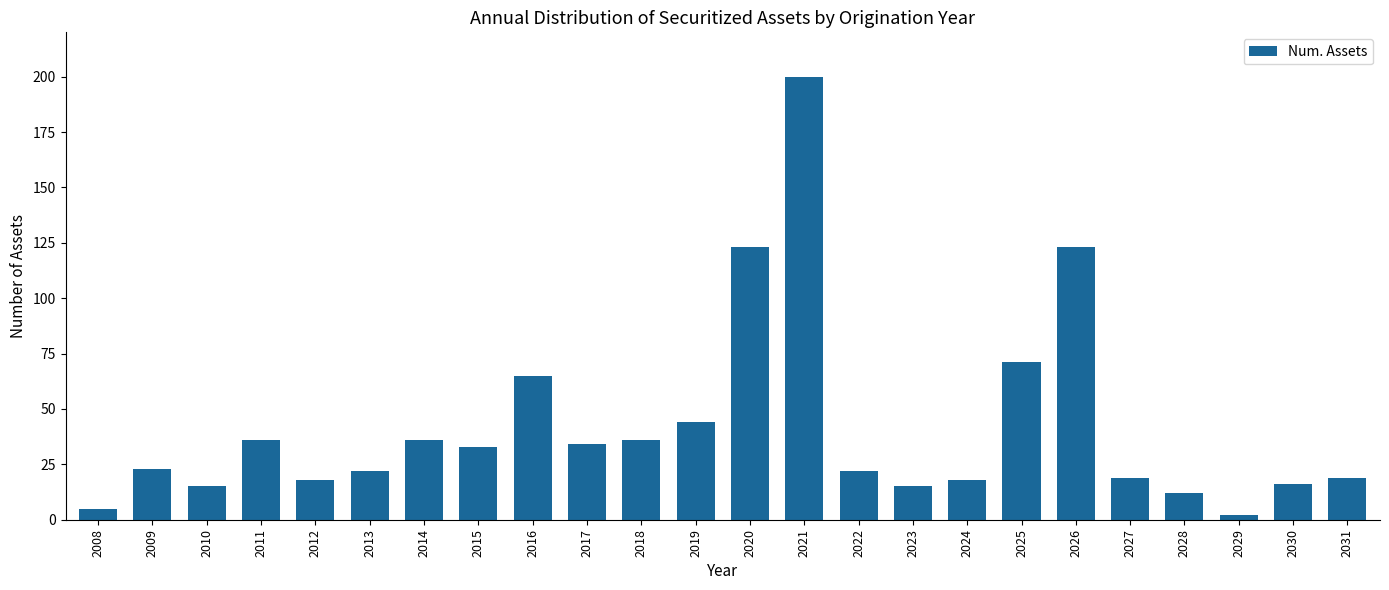

What is the sum of the values at 2014 and 2030?

52